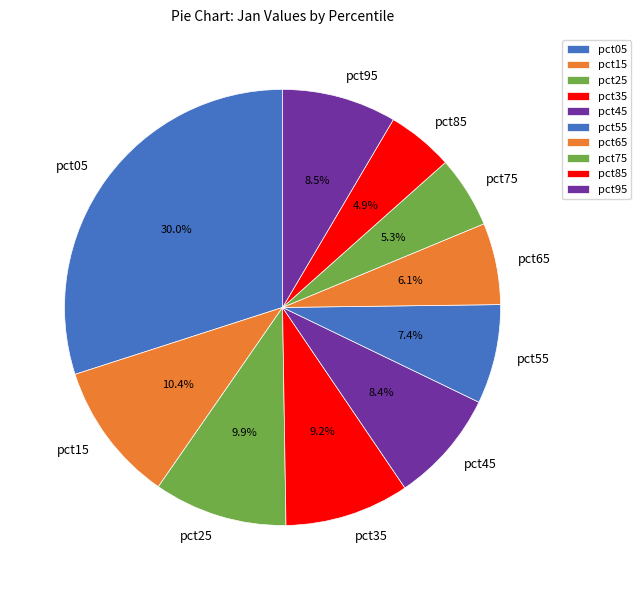

How many segments does this pie chart have?

10